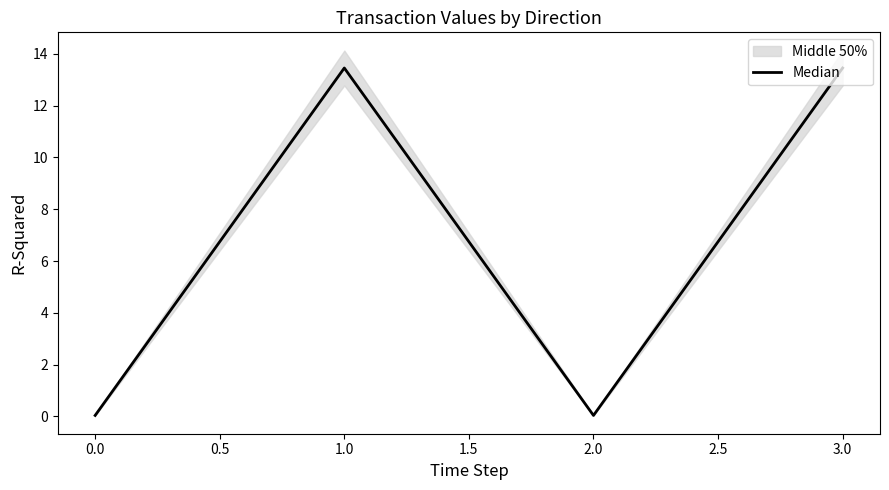

How many categories are shown in the chart?

4